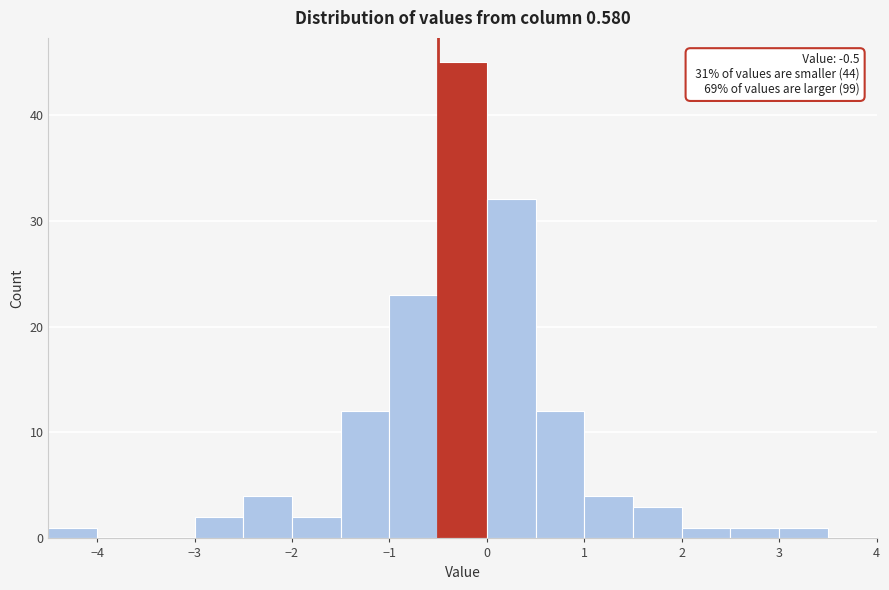

Which range on the x-axis has the tallest bar?

-0.5 to 0.0